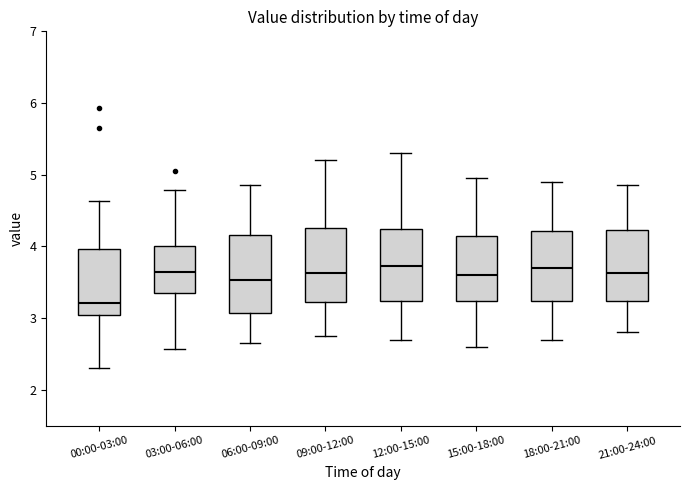

Reading left to right, read every box against the y-axis: the position of its median line, the range the box covers, and the ends of its whiskers. The values are not printed on the chart, so give them approximately, as read against the axis.

00:00-03:00: median 3.2, box 3.0 to 4.0, whiskers 2.3 to 4.6
03:00-06:00: median 3.6, box 3.4 to 4.0, whiskers 2.6 to 4.8
06:00-09:00: median 3.5, box 3.1 to 4.2, whiskers 2.7 to 4.9
09:00-12:00: median 3.6, box 3.2 to 4.3, whiskers 2.8 to 5.2
12:00-15:00: median 3.7, box 3.2 to 4.2, whiskers 2.7 to 5.3
15:00-18:00: median 3.6, box 3.2 to 4.2, whiskers 2.6 to 5.0
18:00-21:00: median 3.7, box 3.2 to 4.2, whiskers 2.7 to 4.9
21:00-24:00: median 3.6, box 3.2 to 4.2, whiskers 2.8 to 4.9